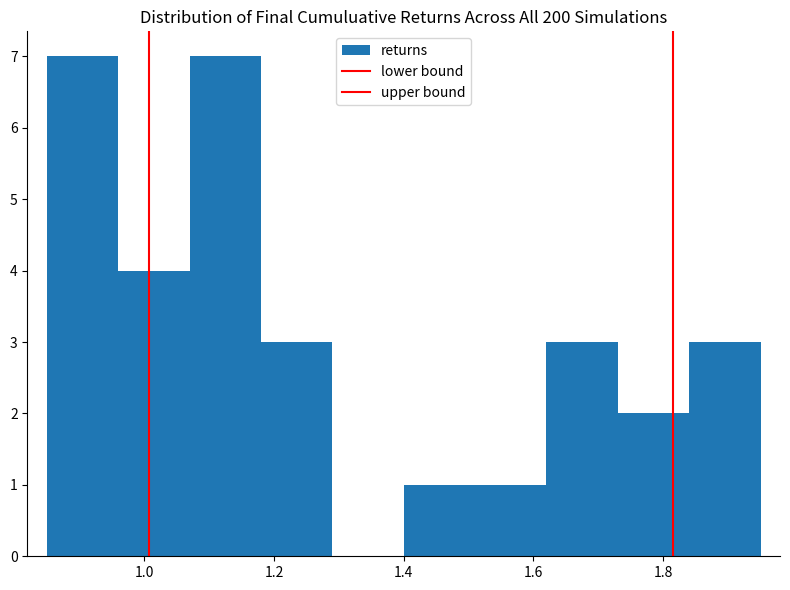

Reading left to right, transcribe this chart: for each bar, give the range it covers on the x-axis and its height. Neither the bar edges nor the heights are printed on the chart, so give them approximately, as read against the axes.

0.85 to 0.96: 7
0.96 to 1.07: 4
1.07 to 1.18: 7
1.18 to 1.29: 3
1.29 to 1.40: 0
1.40 to 1.51: 1
1.51 to 1.62: 1
1.62 to 1.73: 3
1.73 to 1.84: 2
1.84 to 1.95: 3